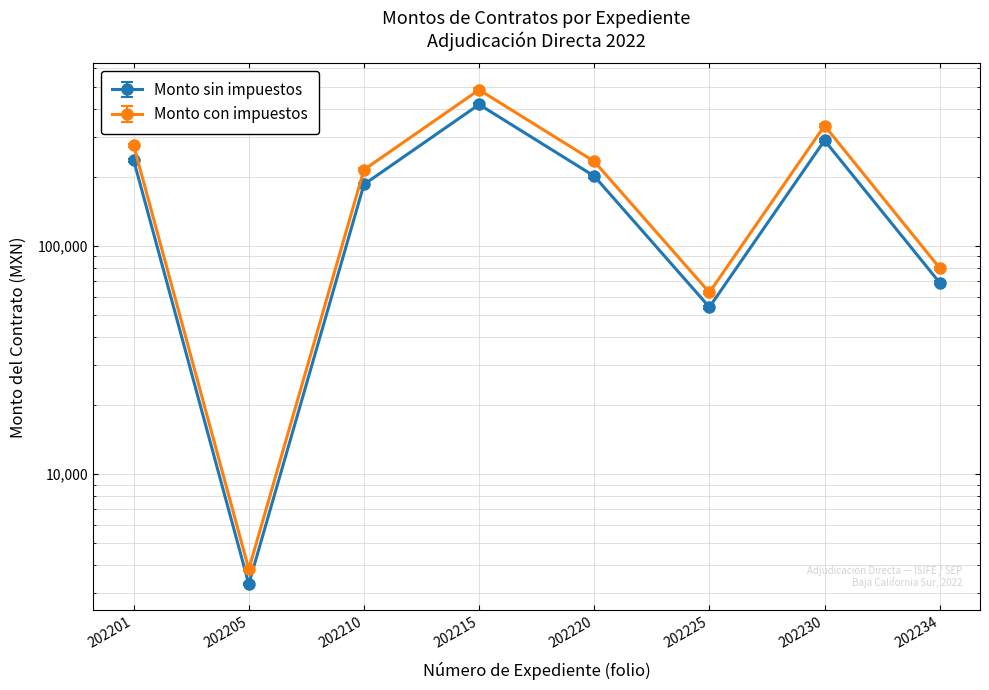

List the series in order of their peak value, lowest first.

Monto sin impuestos, Monto con impuestos